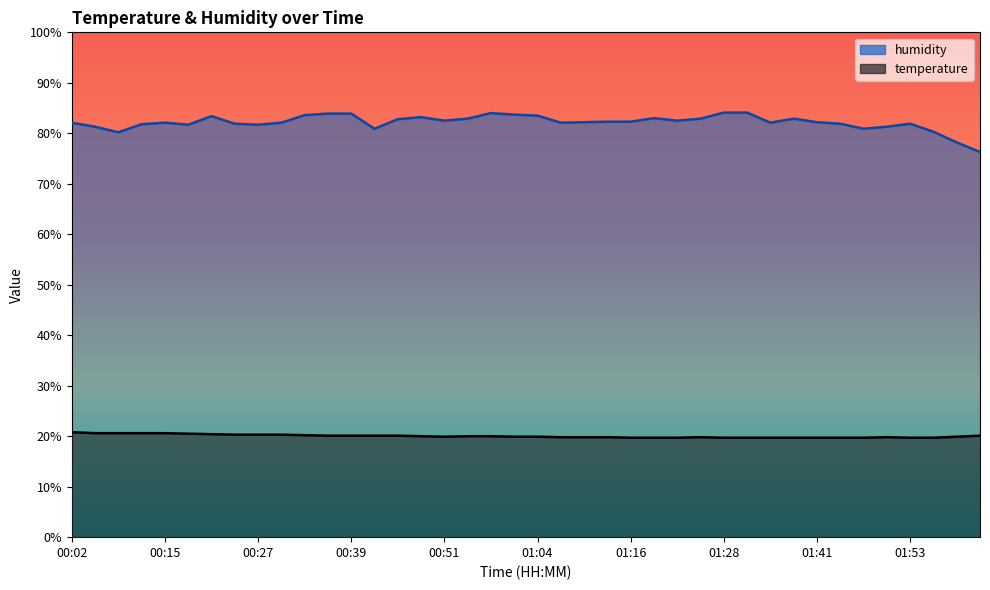

The temperature series shows 19.7 at 01:53. True or false?

True